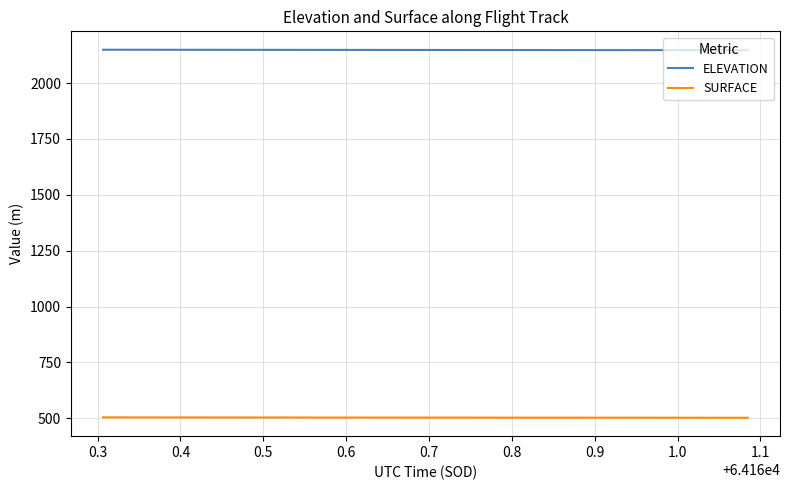

True or false: ELEVATION and SURFACE cross at least once.

False